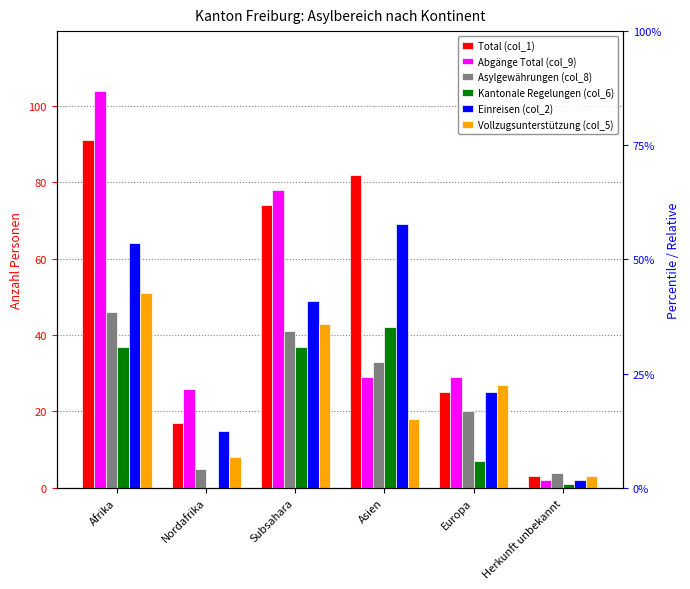

Does the chart contain stacked bars?

No